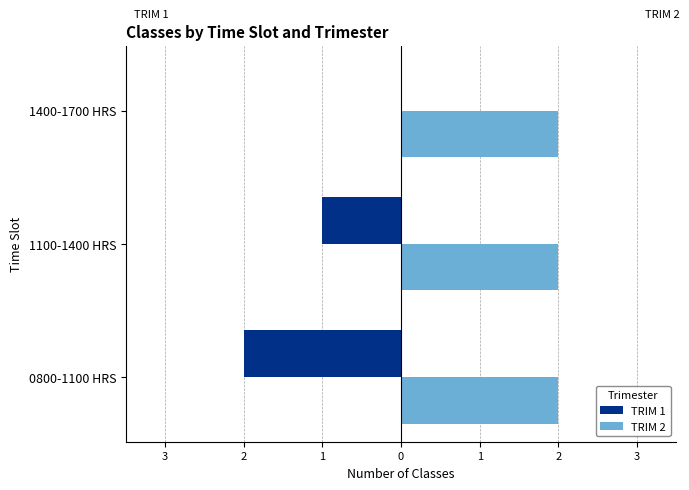

What are all the series names shown in the legend?

TRIM 1, TRIM 2